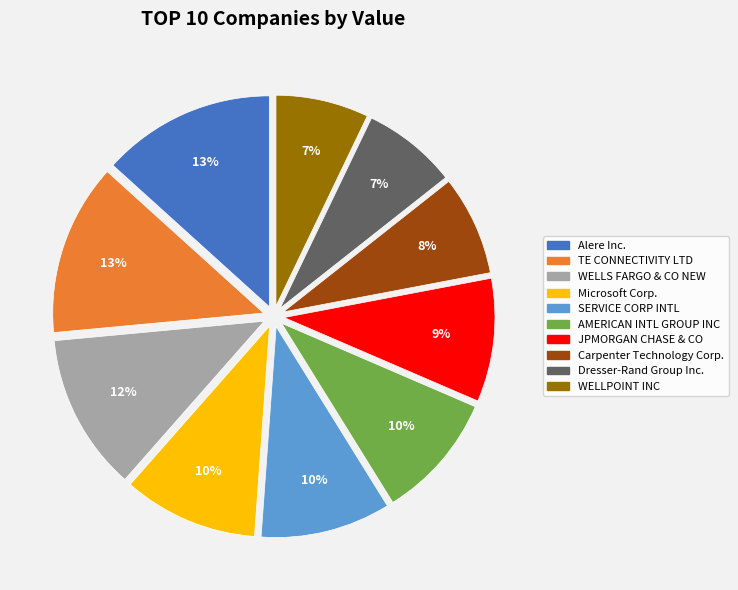

Combined, do Dresser-Rand Group Inc. and SERVICE CORP INTL account for over 50%?

No